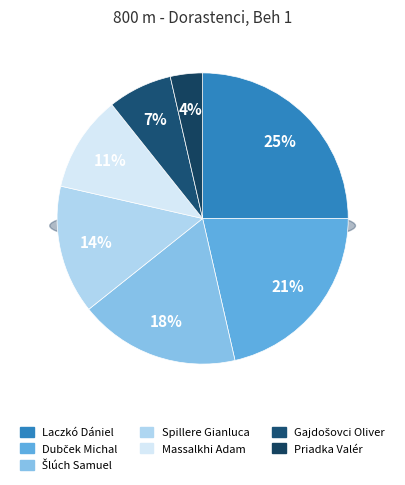

To the nearest percent, what is the average slice percentage?

14%